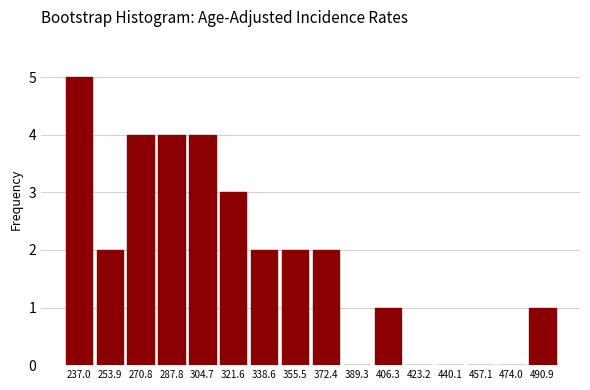

Reading left to right, transcribe all the data shown in this chart.

237.0=5	253.9=2	270.8=4	287.8=4	304.7=4	321.6=3	338.6=2	355.5=2	372.4=2	389.3=0	406.3=1	423.2=0	440.1=0	457.1=0	474.0=0	490.9=1